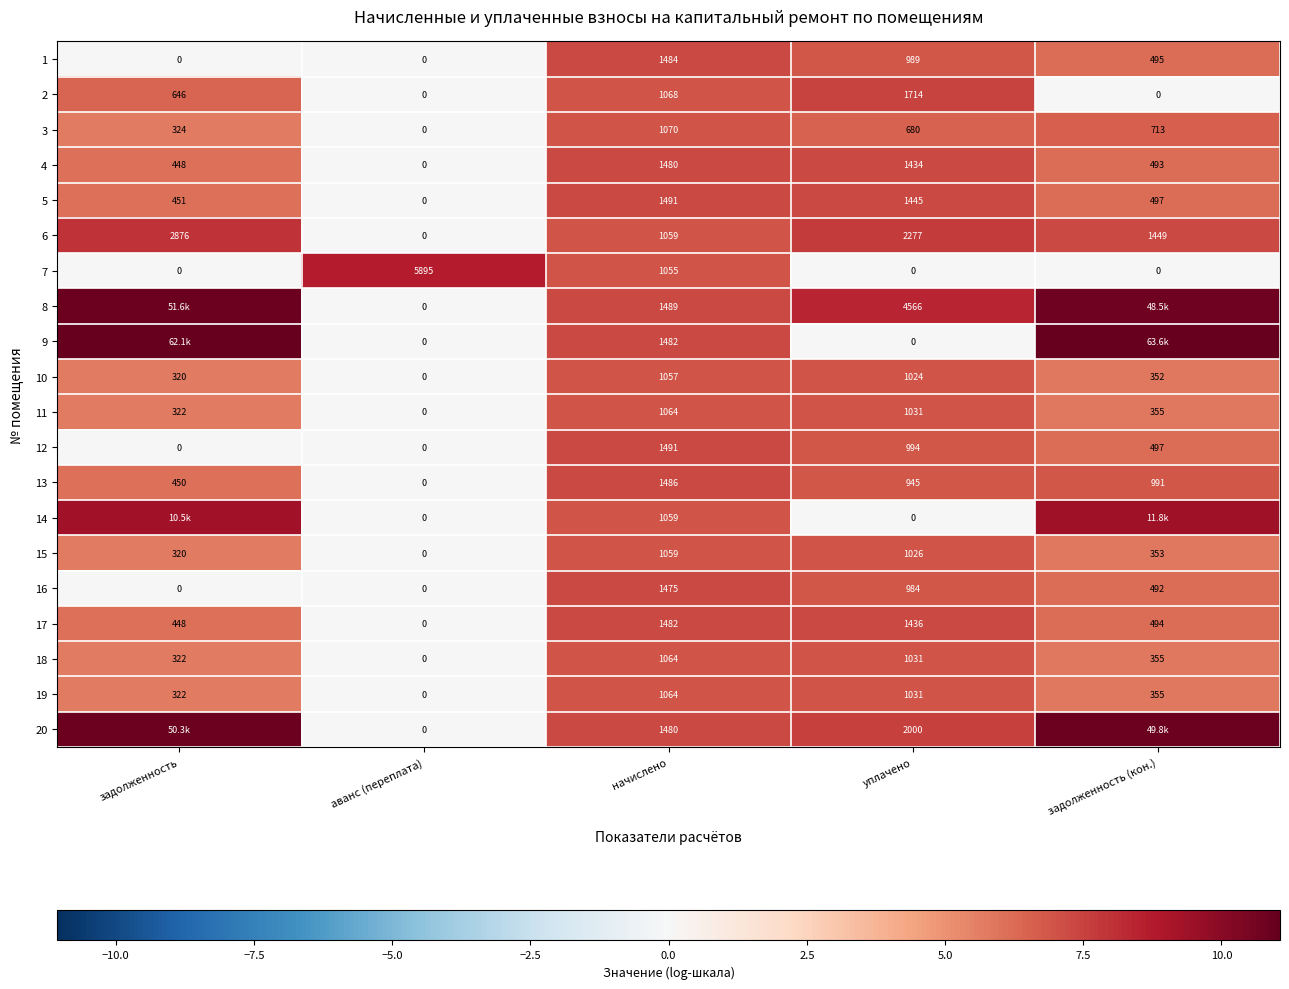

Which category has the lowest value in the 15 series?

аванс (переплата)